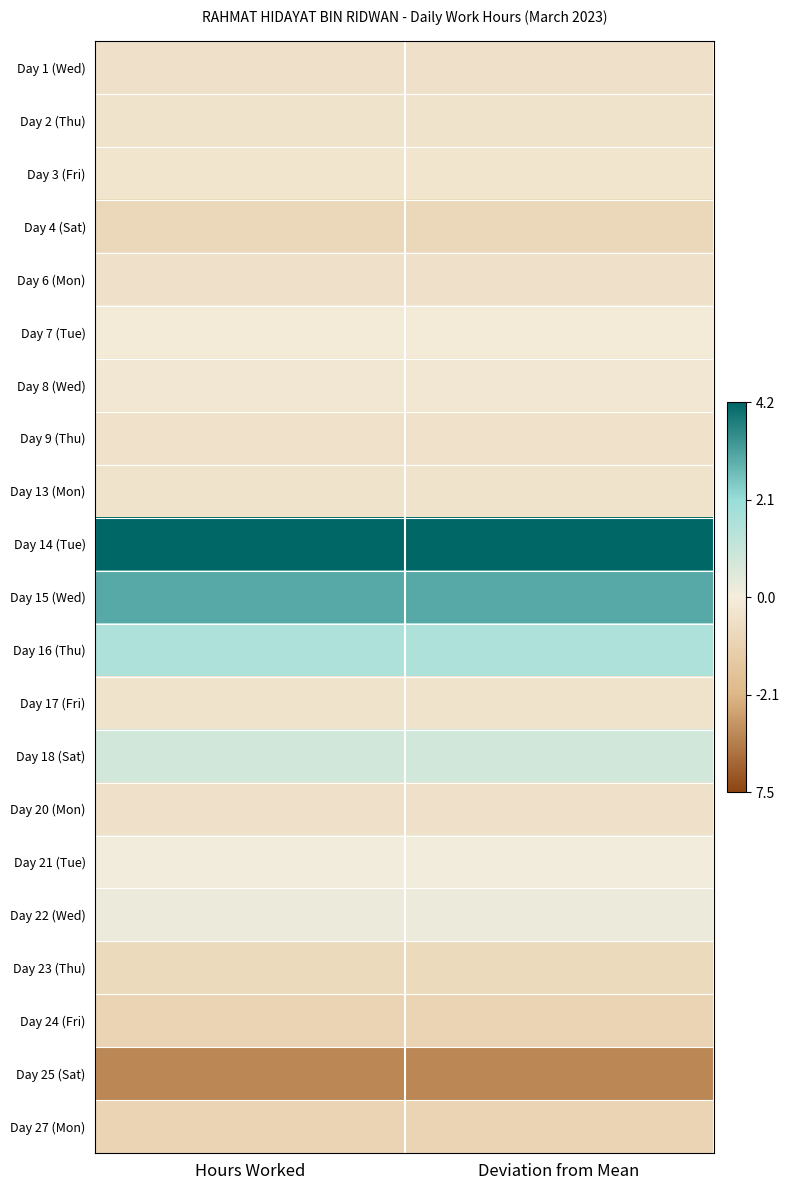

Reading right to left, transcribe all the data shown in this chart.

Day 1 (Wed): Deviation from Mean=-0.4	Hours Worked=-0.4
Day 2 (Thu): Deviation from Mean=-0.4	Hours Worked=-0.4
Day 3 (Fri): Deviation from Mean=-0.3	Hours Worked=-0.3
Day 4 (Sat): Deviation from Mean=-0.8	Hours Worked=-0.8
Day 6 (Mon): Deviation from Mean=-0.4	Hours Worked=-0.4
Day 7 (Tue): Deviation from Mean=-0.1	Hours Worked=-0.1
Day 8 (Wed): Deviation from Mean=-0.2	Hours Worked=-0.2
Day 9 (Thu): Deviation from Mean=-0.4	Hours Worked=-0.4
Day 13 (Mon): Deviation from Mean=-0.4	Hours Worked=-0.4
Day 14 (Tue): Deviation from Mean=4.2	Hours Worked=4.2
Day 15 (Wed): Deviation from Mean=3.0	Hours Worked=3.0
Day 16 (Thu): Deviation from Mean=1.6	Hours Worked=1.6
Day 17 (Fri): Deviation from Mean=-0.4	Hours Worked=-0.4
Day 18 (Sat): Deviation from Mean=0.8	Hours Worked=0.8
Day 20 (Mon): Deviation from Mean=-0.4	Hours Worked=-0.4
Day 21 (Tue): Deviation from Mean=0.1	Hours Worked=0.1
Day 22 (Wed): Deviation from Mean=0.2	Hours Worked=0.2
Day 23 (Thu): Deviation from Mean=-0.7	Hours Worked=-0.7
Day 24 (Fri): Deviation from Mean=-1.0	Hours Worked=-1.0
Day 25 (Sat): Deviation from Mean=-3.0	Hours Worked=-3.0
Day 27 (Mon): Deviation from Mean=-1.0	Hours Worked=-1.0